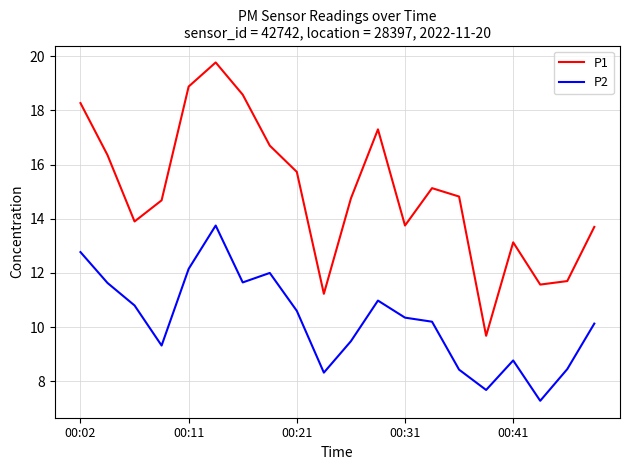

What is the difference between the maximum and minimum values in the P1 series?

10.1